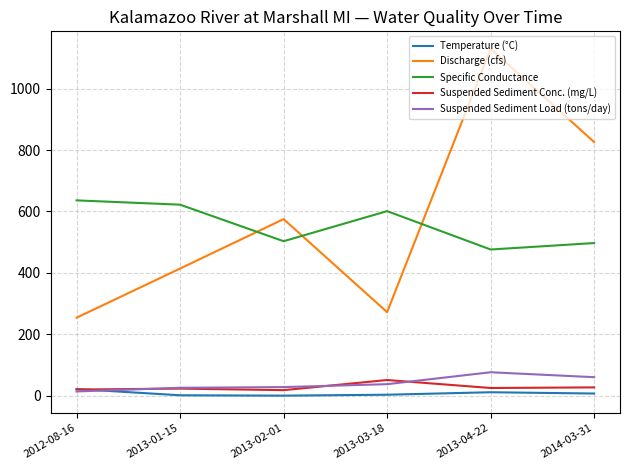

Where do Suspended Sediment Load (tons/day) and Temperature (°C) first cross each other?

2012-08-16 and 2013-01-15